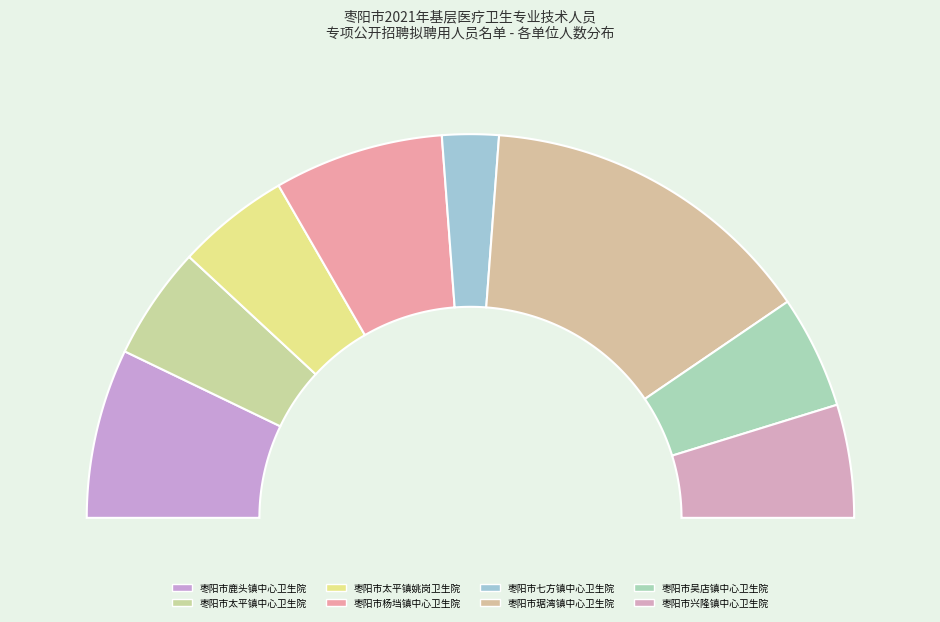

Do 枣阳市太平镇姚岗卫生院 and 枣阳市琚湾镇中心卫生院 together represent more than half of the pie?

No